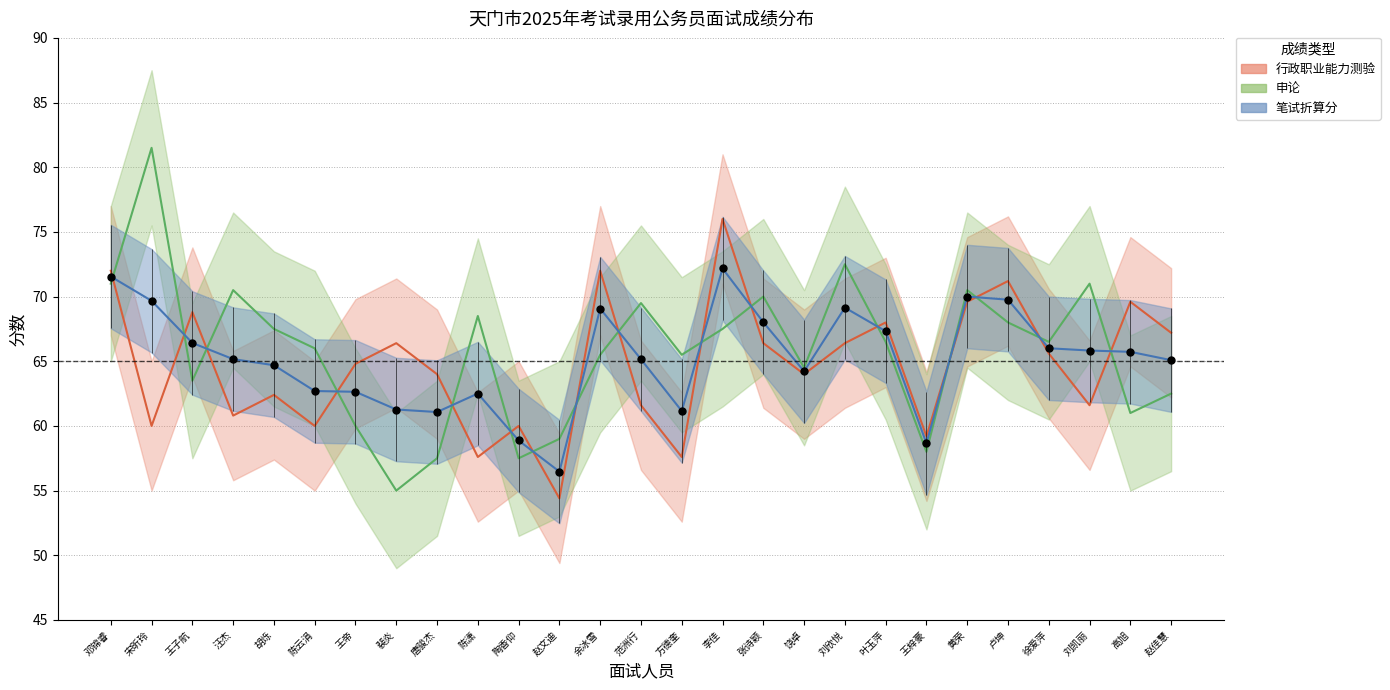

What is the total value across all series at 裴炎?

182.7